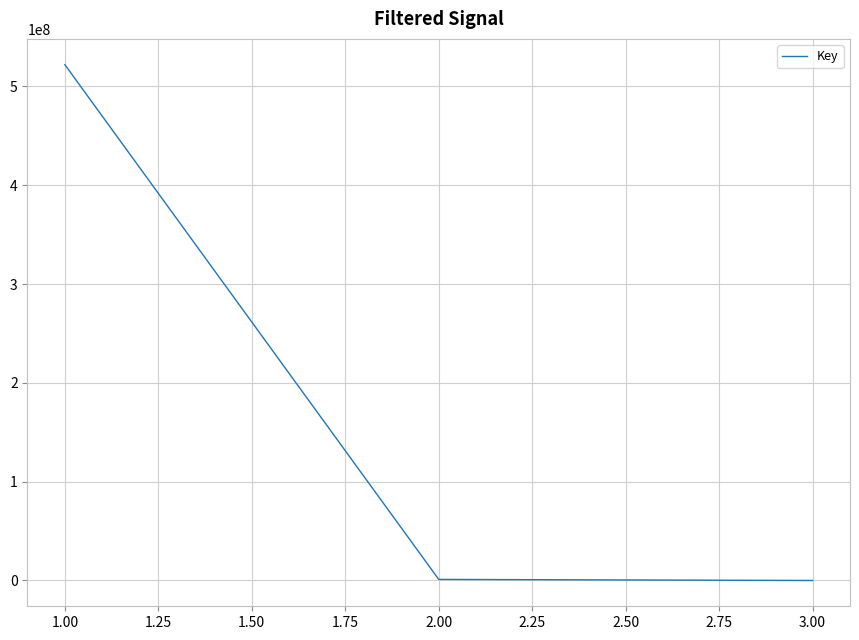

What is the difference between the maximum and minimum values?

521935308